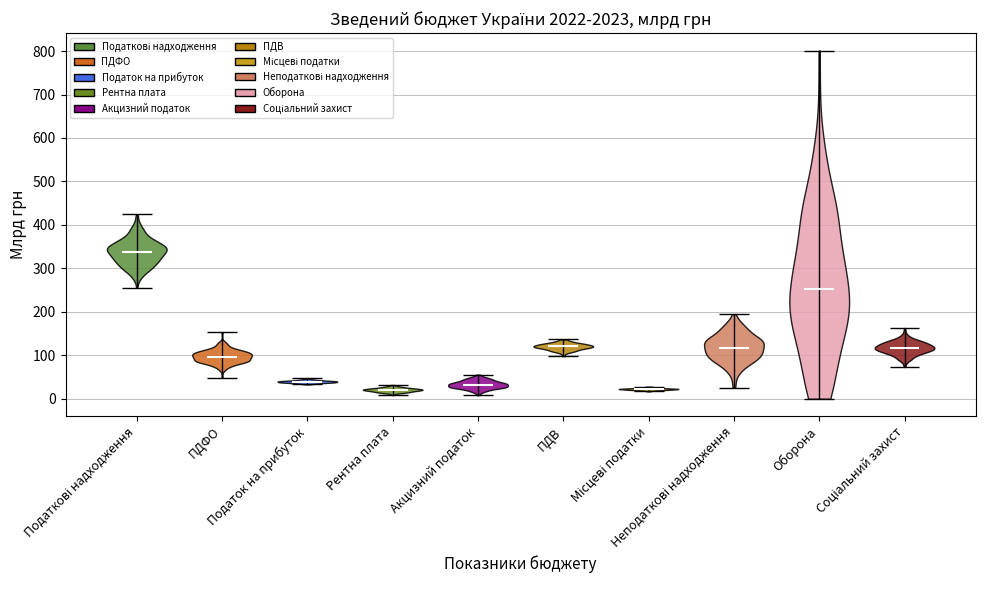

Reading left to right, read every violin against the y-axis: where its median line is, and the lowest and highest points it reaches. The values are not printed on the chart, so give them approximately, as read against the axis.

Податкові надходження: median line 340, lowest point 260, highest point 420
ПДФО: median line 100, lowest point 50, highest point 150
Податок на прибуток: median line 40, lowest point 30, highest point 50
Рентна плата: median line 20, lowest point 10, highest point 30
Акцизний податок: median line 30, lowest point 10, highest point 60
ПДВ: median line 120, lowest point 100, highest point 140
Місцеві податки: median line 20, lowest point 20, highest point 30
Неподаткові надходження: median line 120, lowest point 30, highest point 190
Оборона: median line 250, lowest point 0, highest point 800
Соціальний захист: median line 120, lowest point 70, highest point 160